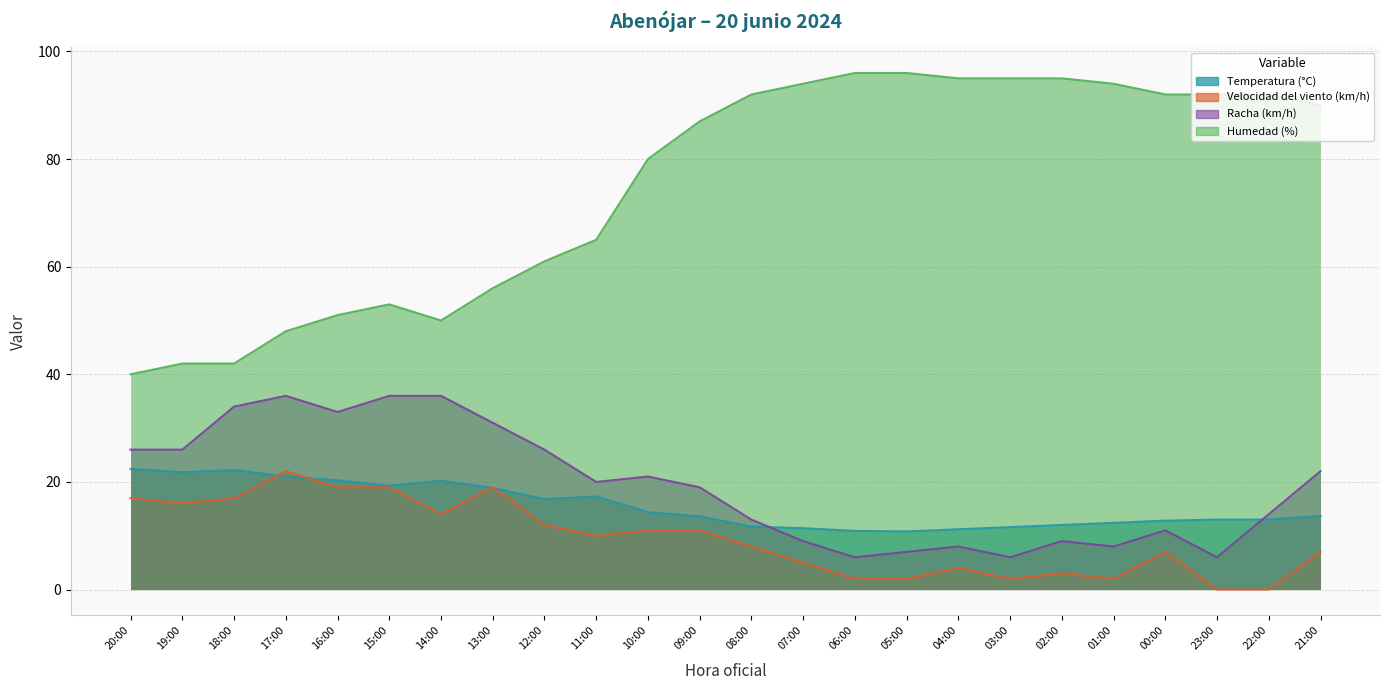

Reading right to left, list all the values displayed in this chart.

Temperatura (°C): 13.7	13.0	13.0	12.8	12.4	12.0	11.6	11.2	10.8	10.9	11.4	11.7	13.6	14.4	17.3	16.8	18.9	20.2	19.3	20.3	21.0	22.2	21.8	22.4
Velocidad del viento (km/h): 7.0	0.0	0.0	7.0	2.0	3.0	2.0	4.0	2.0	2.0	5.0	8.0	11.0	11.0	10.0	12.0	19.0	14.0	19.0	19.0	22.0	17.0	16.0	17.0
Racha (km/h): 22.0	14.0	6.0	11.0	8.0	9.0	6.0	8.0	7.0	6.0	9.0	13.0	19.0	21.0	20.0	26.0	31.0	36.0	36.0	33.0	36.0	34.0	26.0	26.0
Humedad (%): 90.0	92.0	92.0	92.0	94.0	95.0	95.0	95.0	96.0	96.0	94.0	92.0	87.0	80.0	65.0	61.0	56.0	50.0	53.0	51.0	48.0	42.0	42.0	40.0